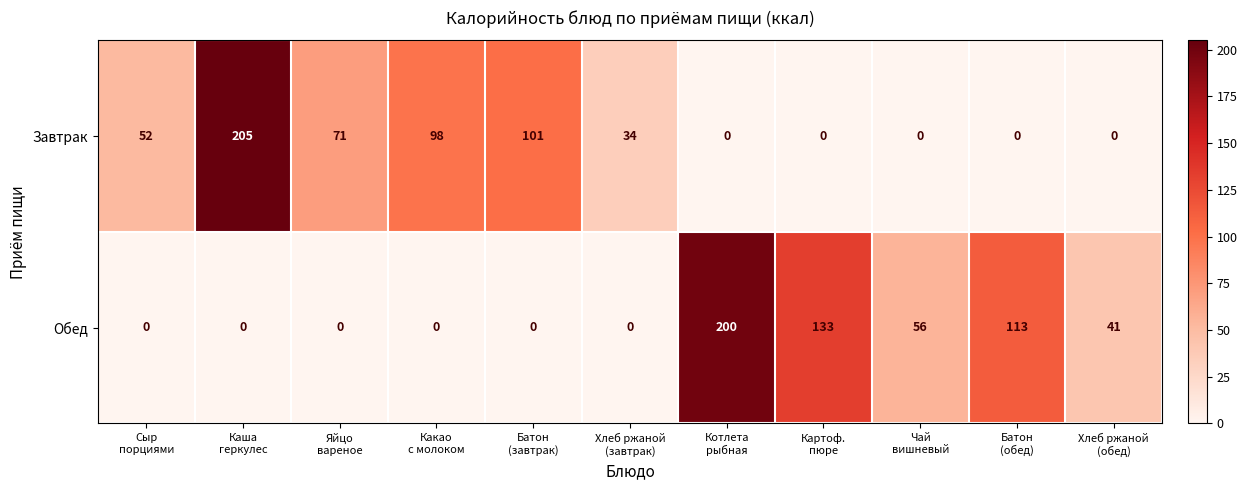

What is the difference between the maximum and minimum values in the Обед series?

200